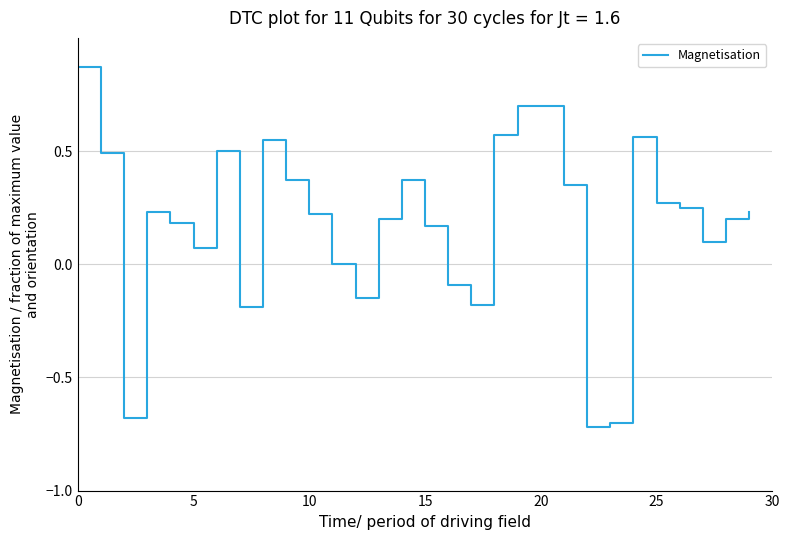

What is the difference between the maximum and minimum values?

1.6